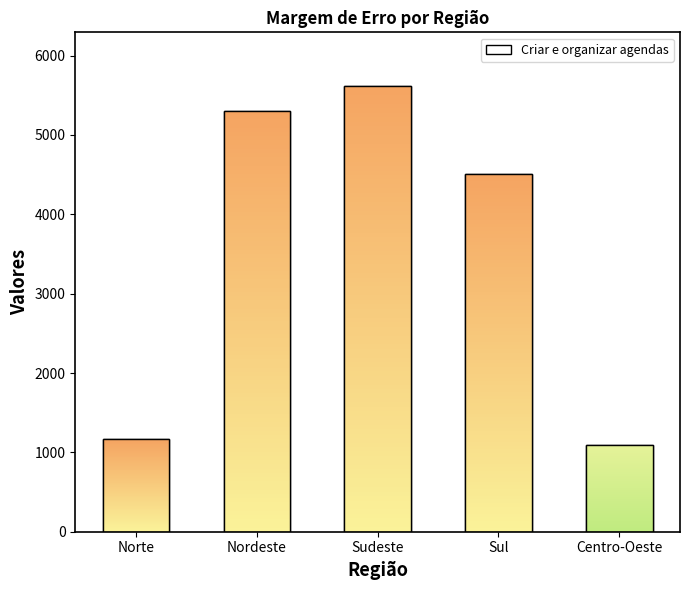

The value at Sul is 4513.9. True or false?

True